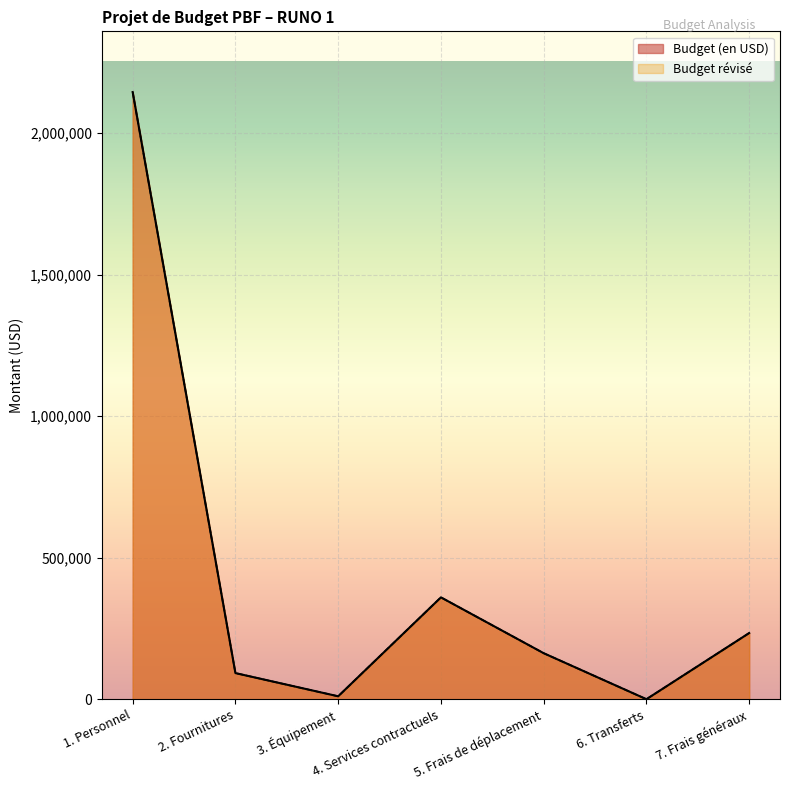

Which series changed the most between 2. Fournitures and 3. Équipement?

Budget (en USD)